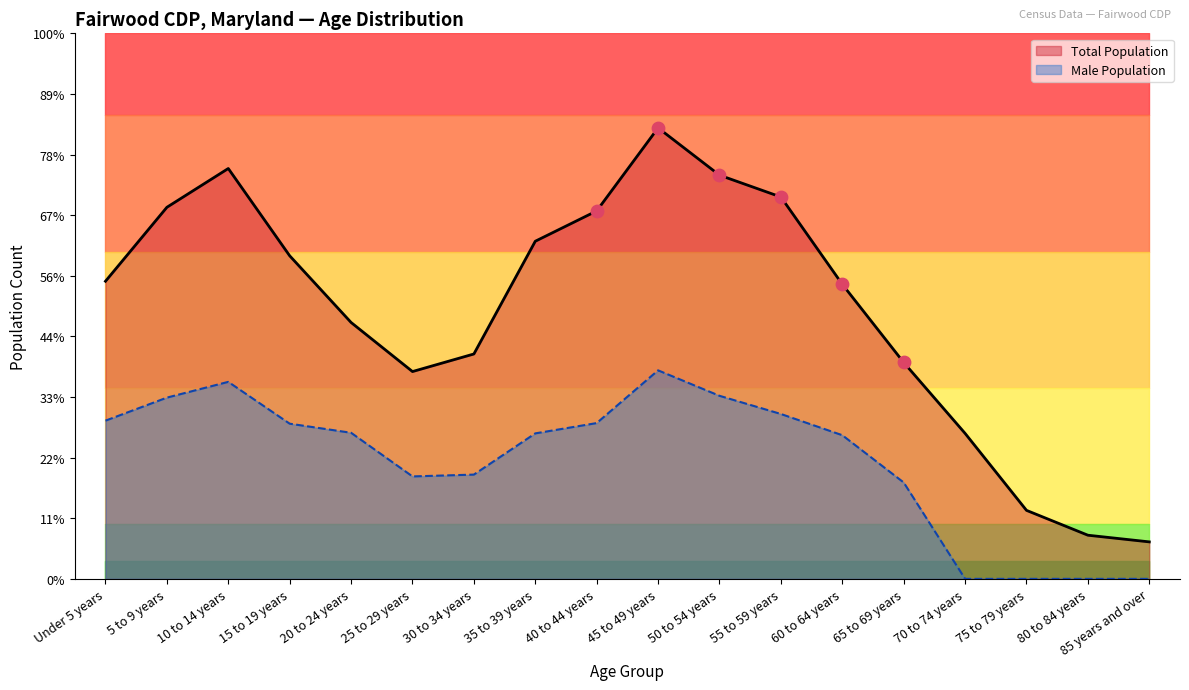

Is the value of Male Population at 80 to 84 years greater than the value of Total Population at 5 to 9 years?

No